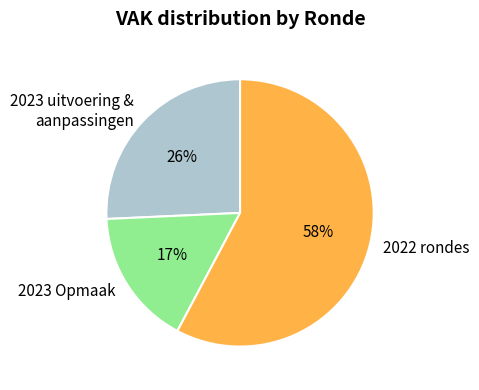

How many slices are in this pie chart?

3